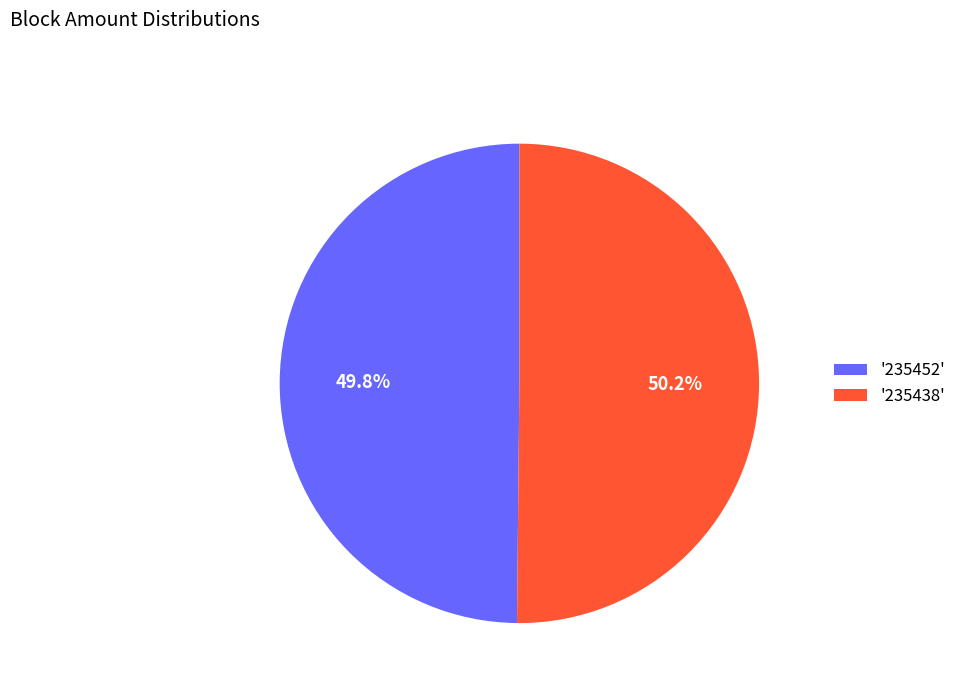

Is there any slice that represents more than half of the pie?

Yes